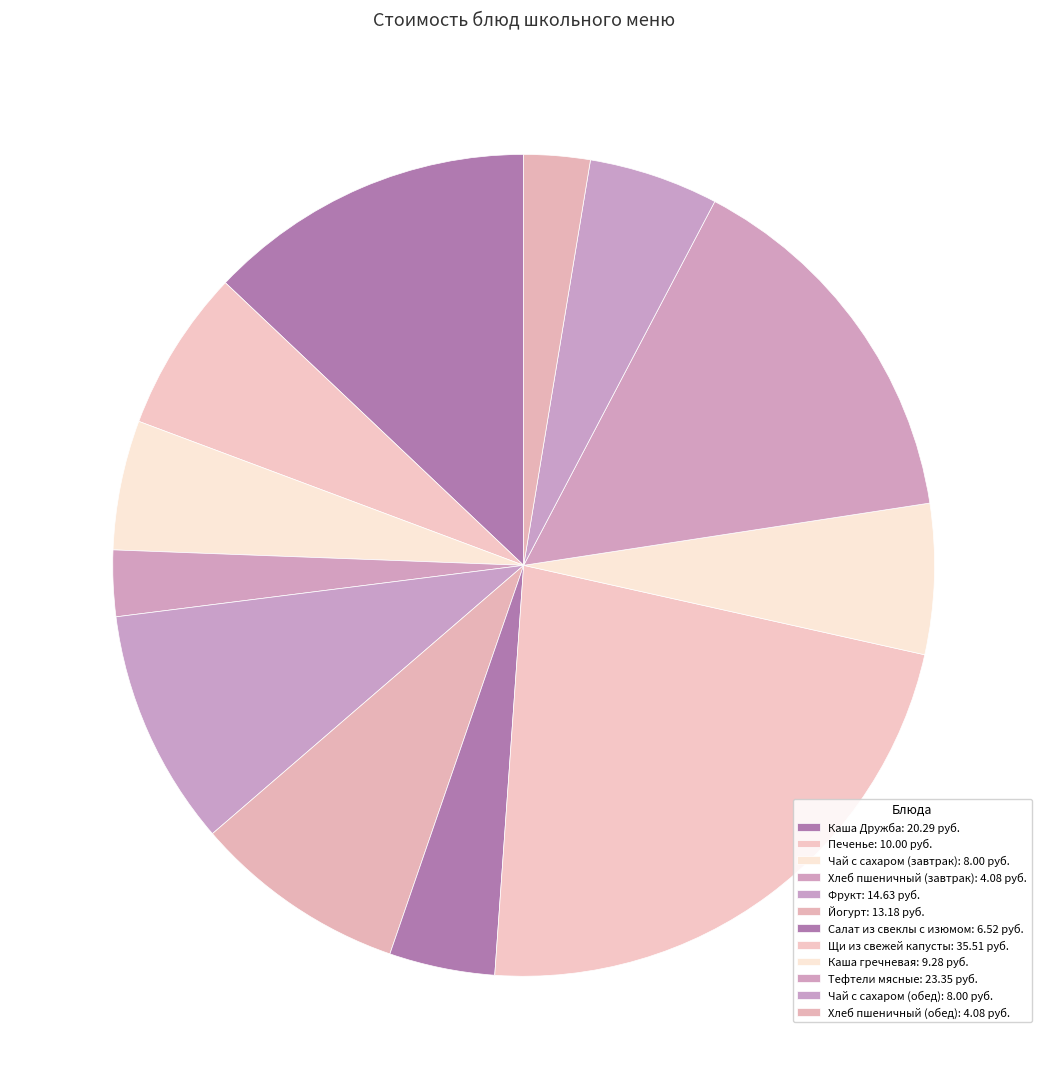

How many segments does this pie chart have?

12